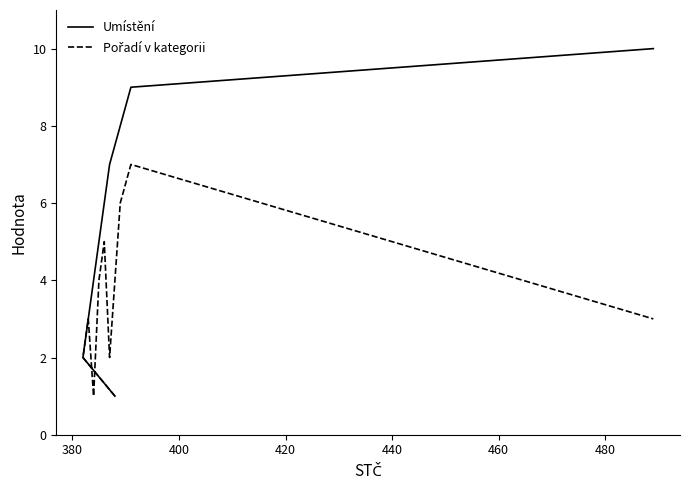

Is this an area chart (filled region under the line)?

No